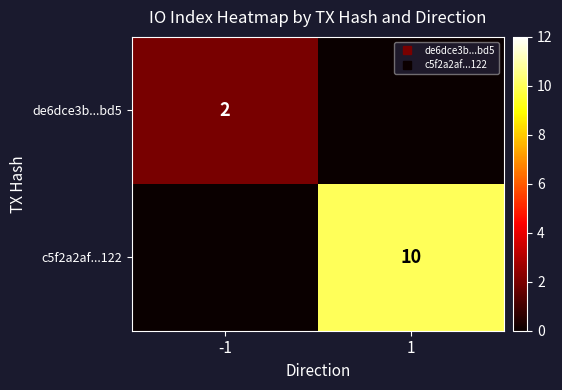

How many c5f2a2af...122 values are between 0 and 10?

2